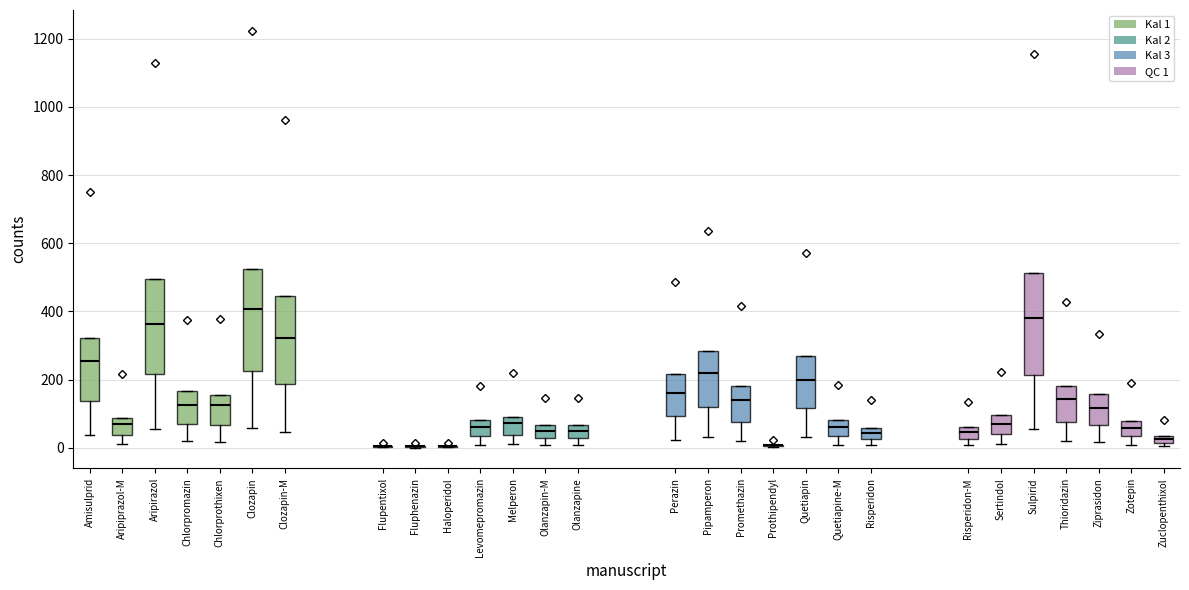

Where does the median line of the box for Quetiapine-M sit on the y-axis? The values are not printed on the chart, so give them approximately, as read against the axis.

60